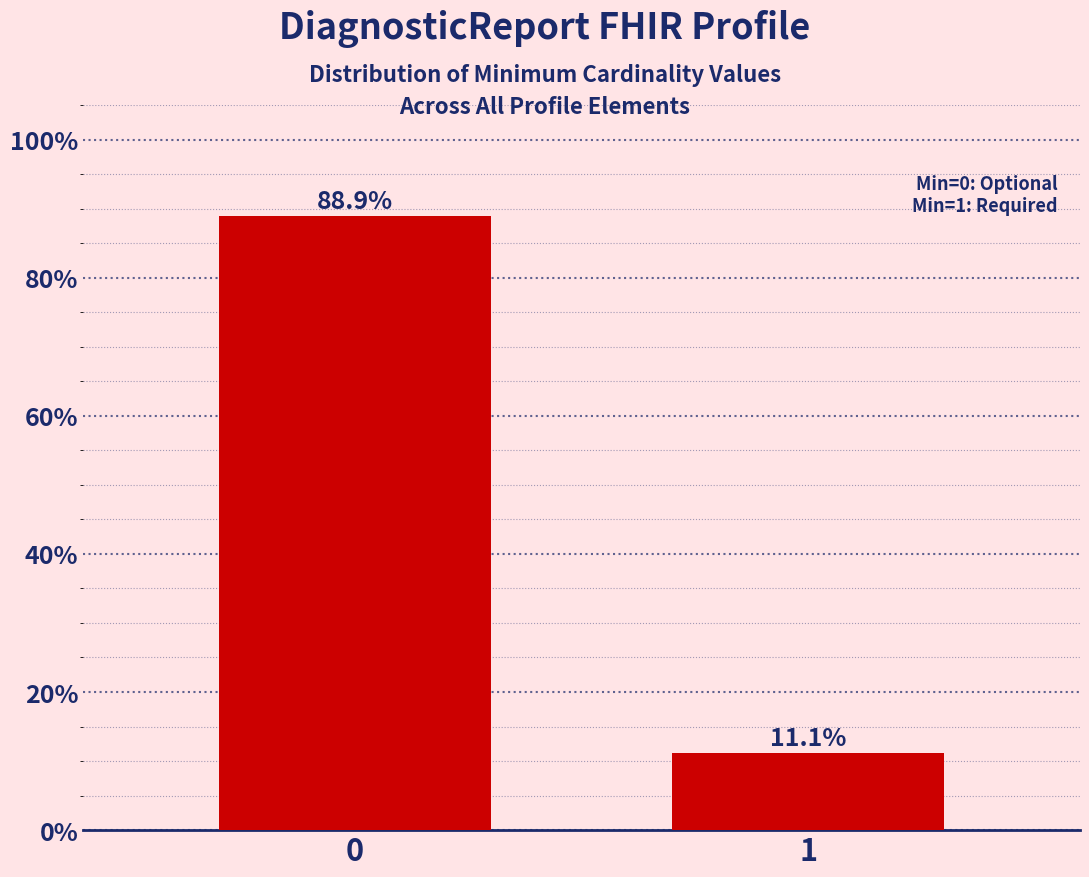

Reading left to right, extract all data points from this chart.

88.9	11.1